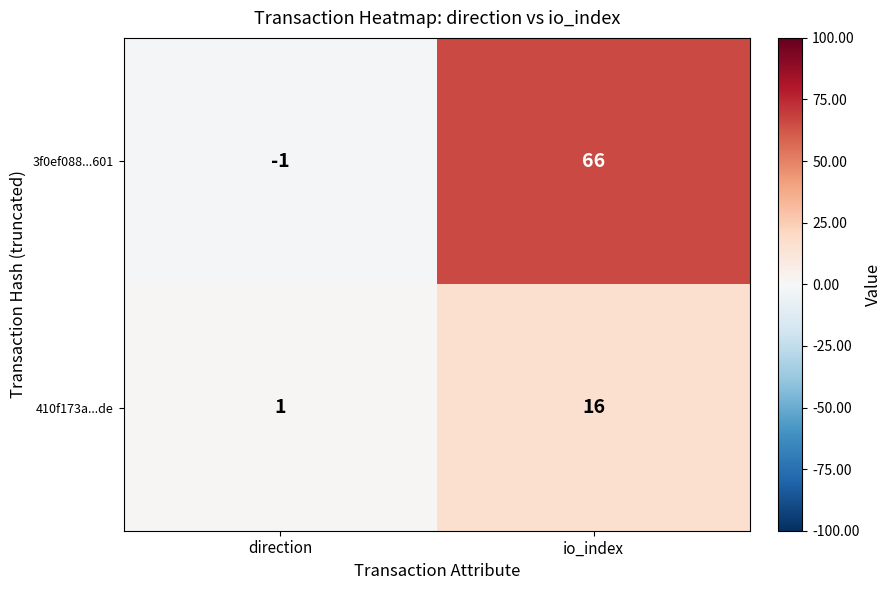

What is the maximum value shown in the chart?

66